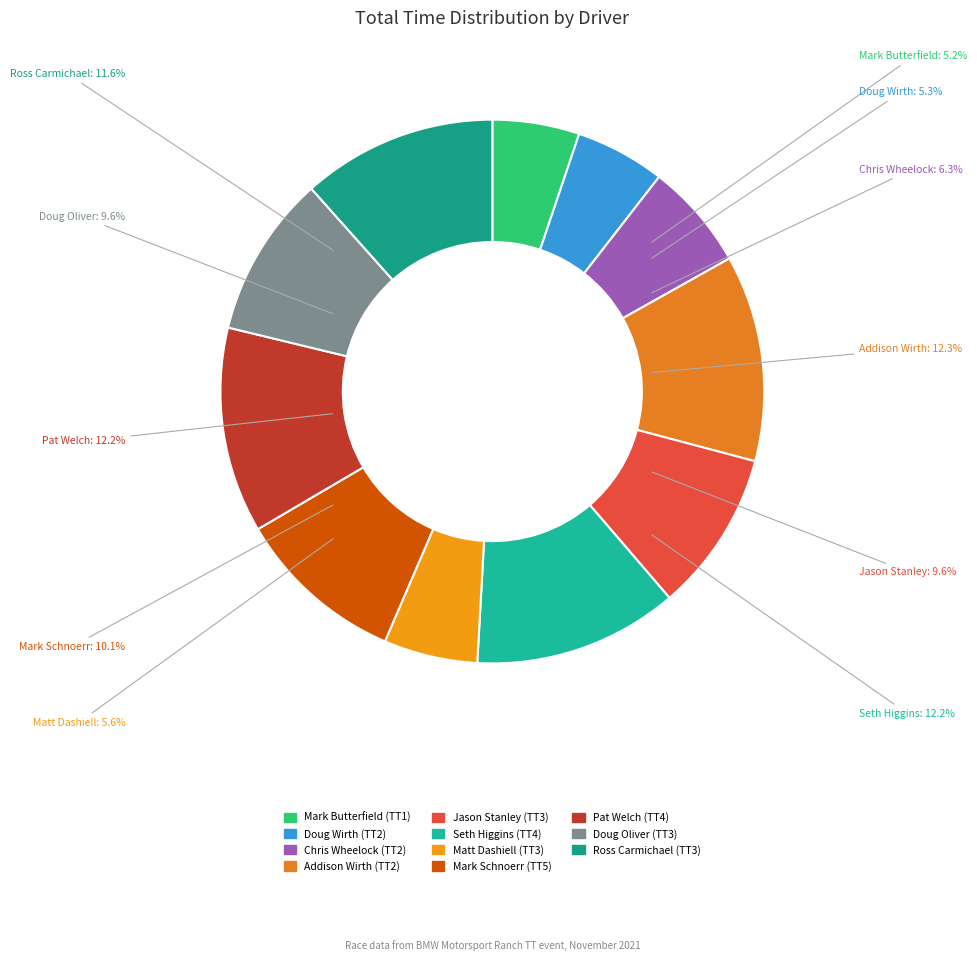

To the nearest percent, what percentage of the pie is Matt Dashiell?

6%